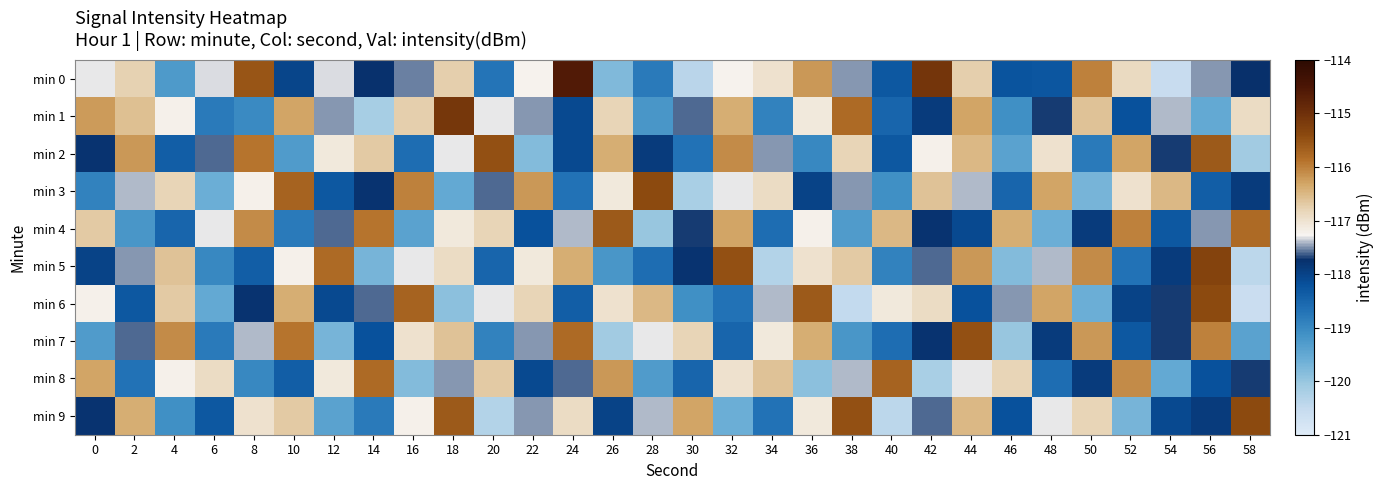

What is the total value across all series at 10?

-1172.7